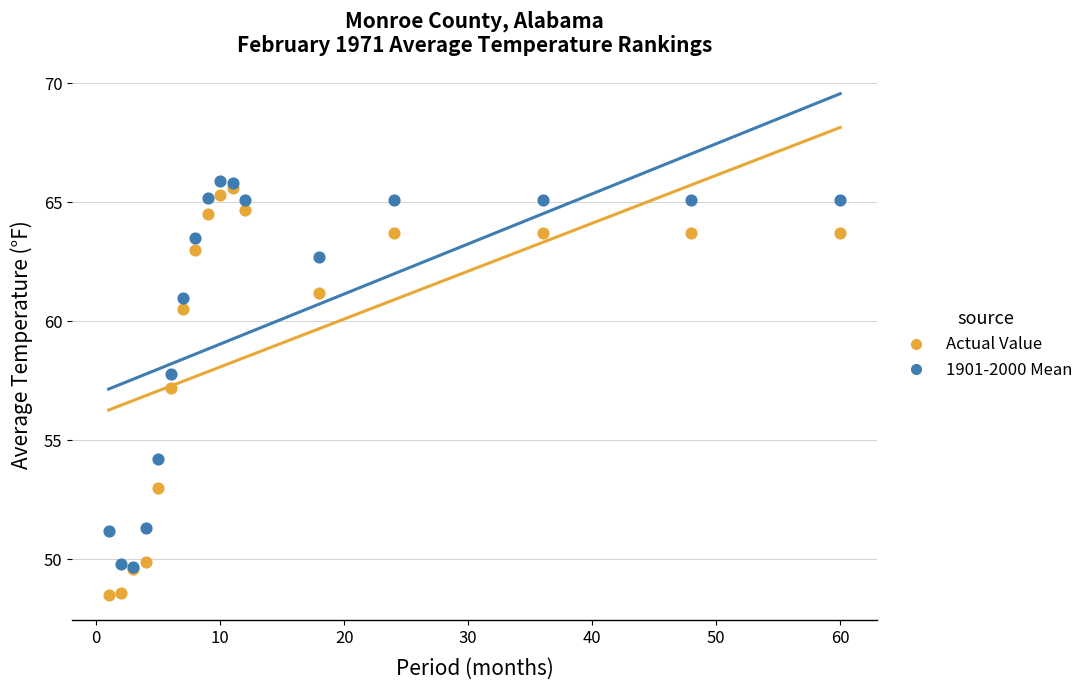

What are all the series names shown in the legend?

Actual Value, 1901-2000 Mean